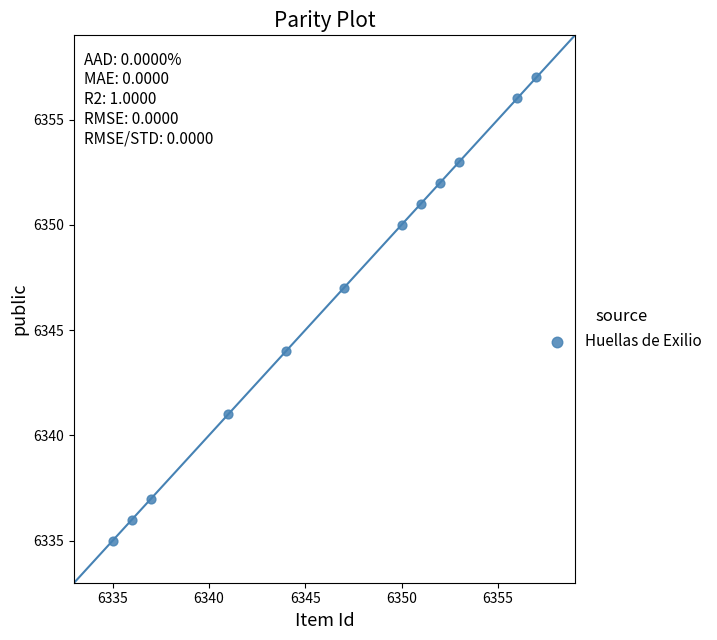

What is the average X value?

6347